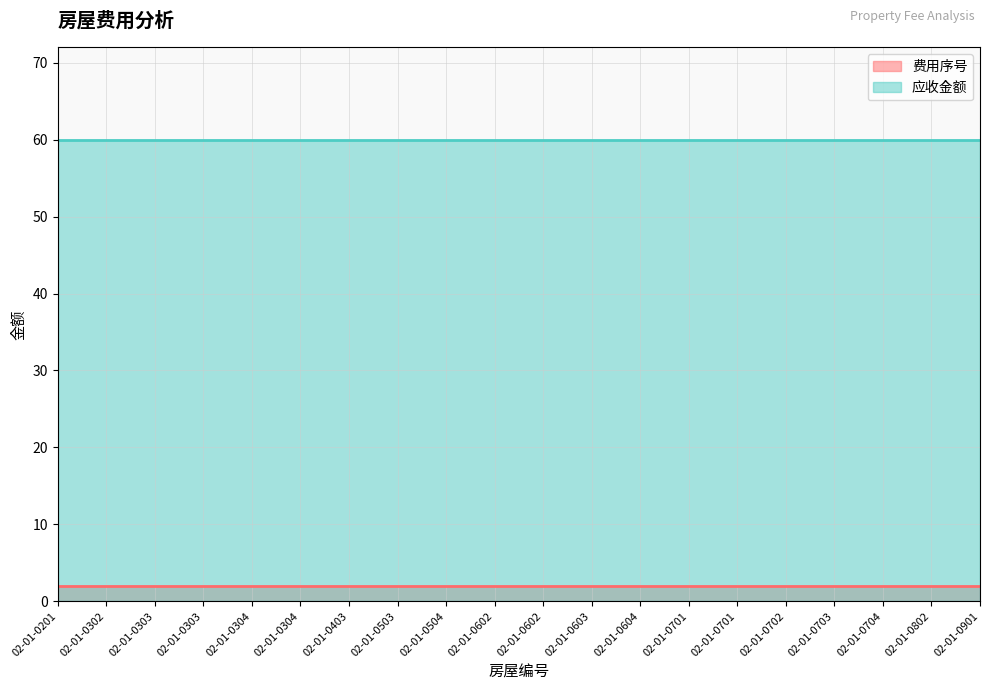

At how many categories does at least one series exceed 36?

20